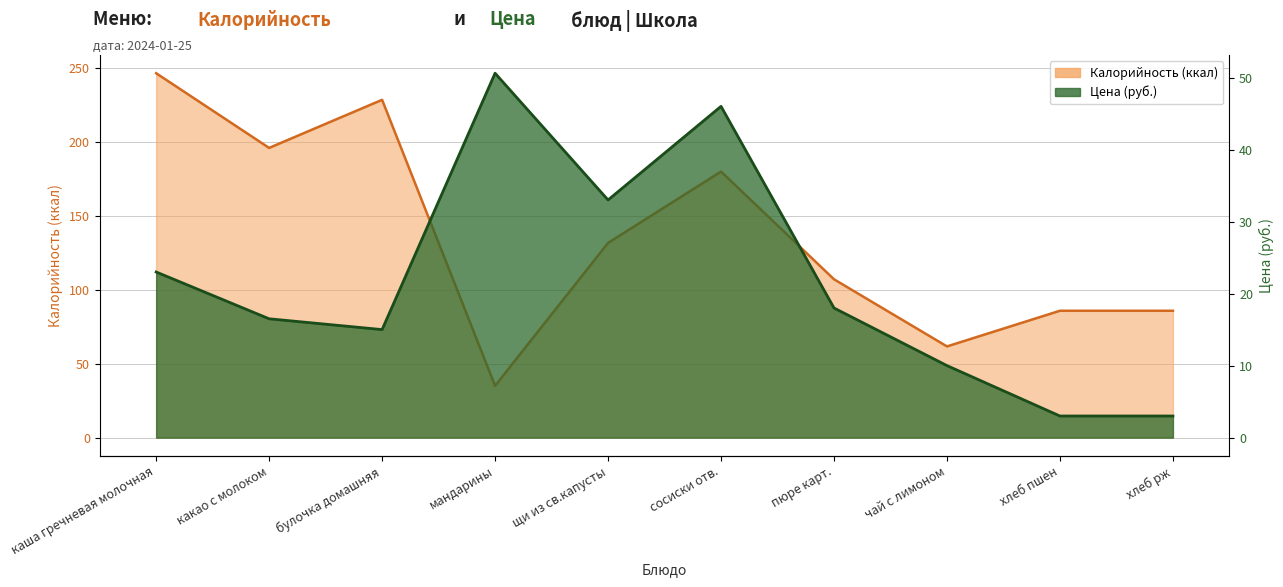

Rank the series at какао с молоком from highest to lowest value.

Калорийность, Цена